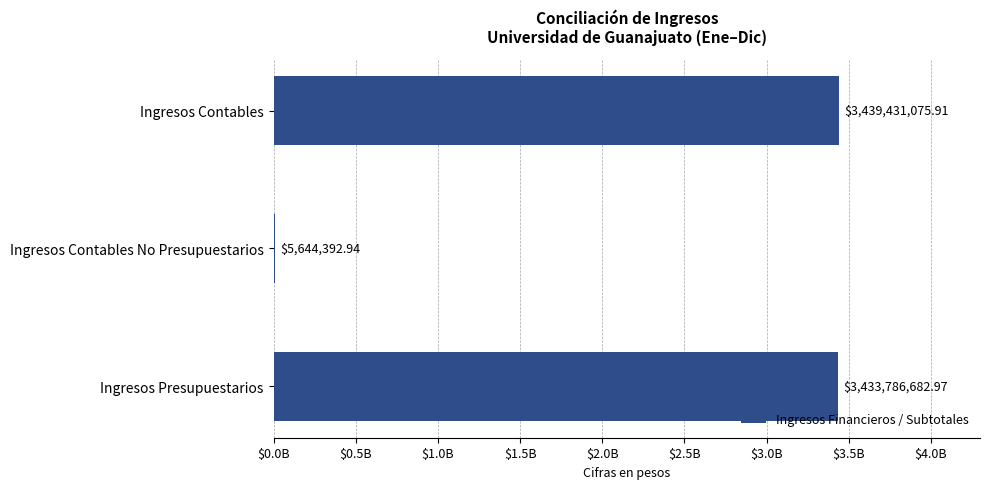

How many data points does each series have?

3